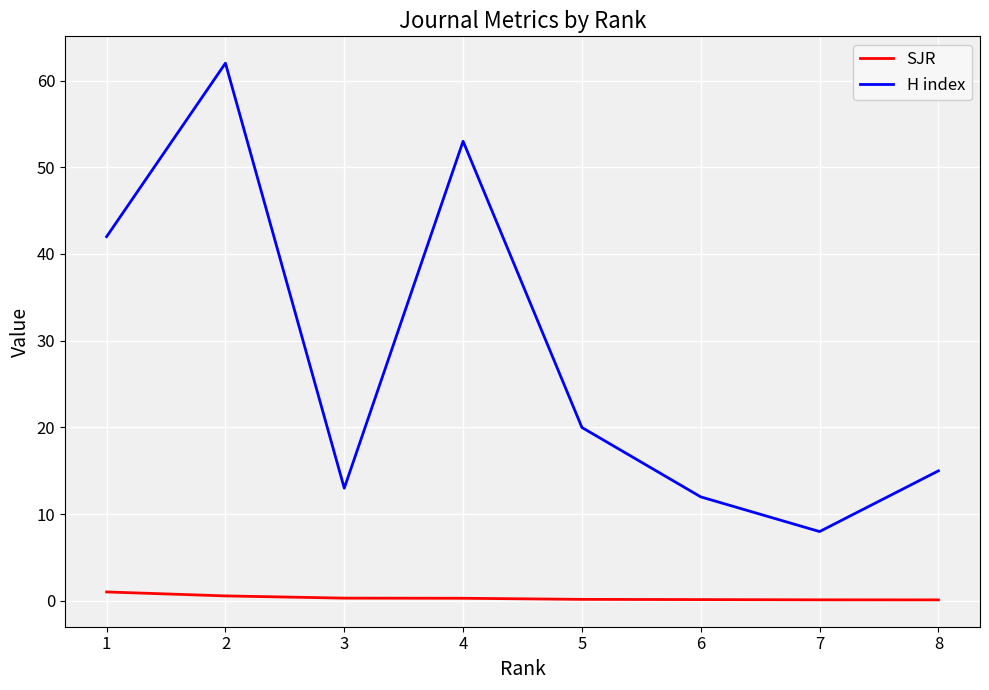

Between 4 and 6, which series saw the biggest shift?

H index